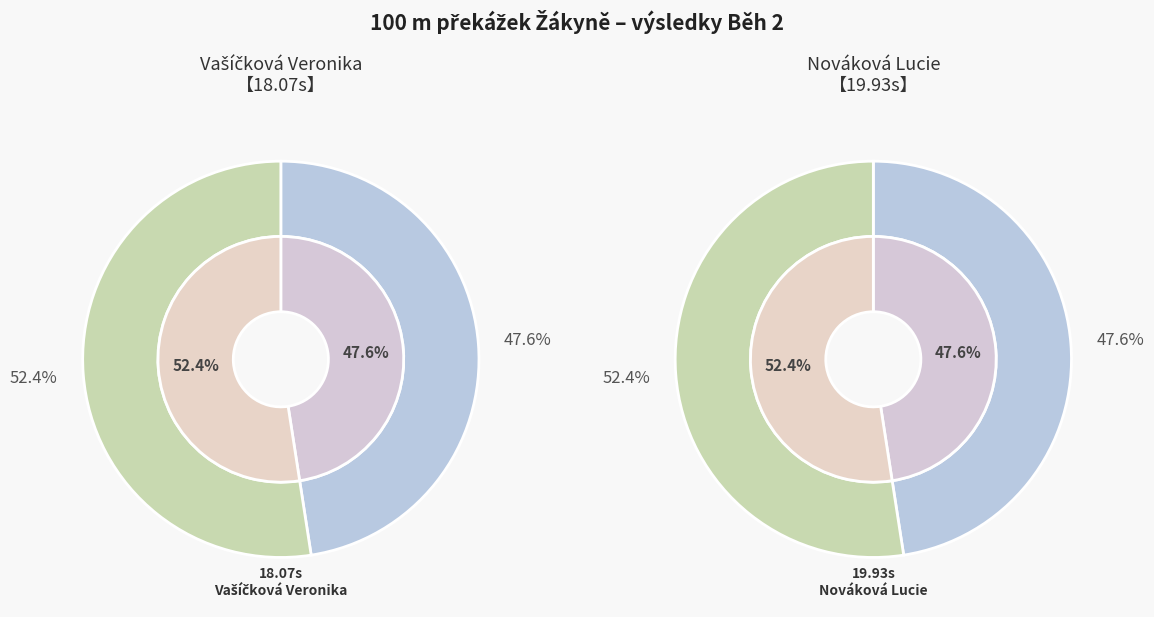

Which has a higher value, Nováková Lucie or Vašíčková Veronika?

Nováková Lucie